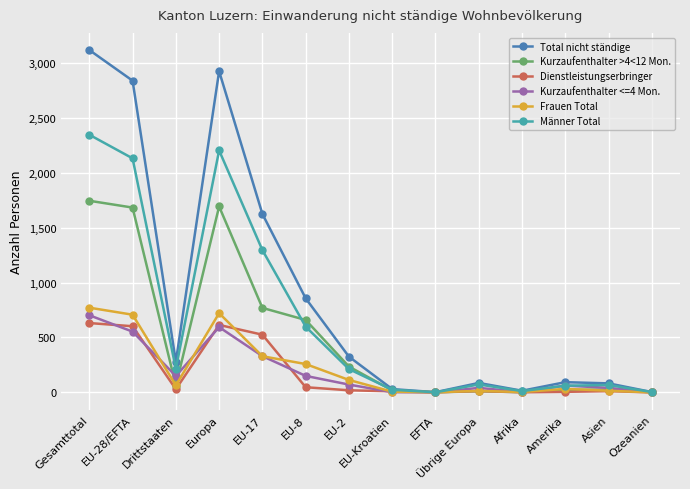

What is the sum of the Frauen Total values at EU-28/EFTA and Übrige Europa?

721